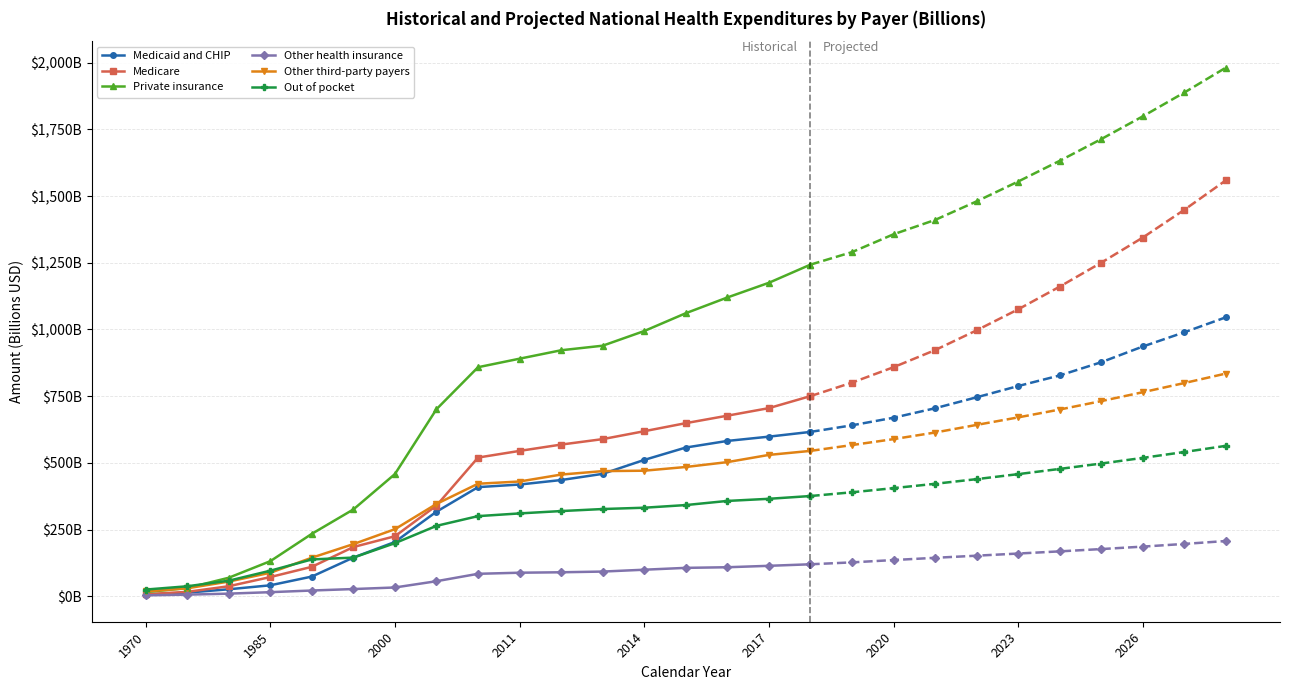

Does the chart display data point markers on the line(s)?

Yes